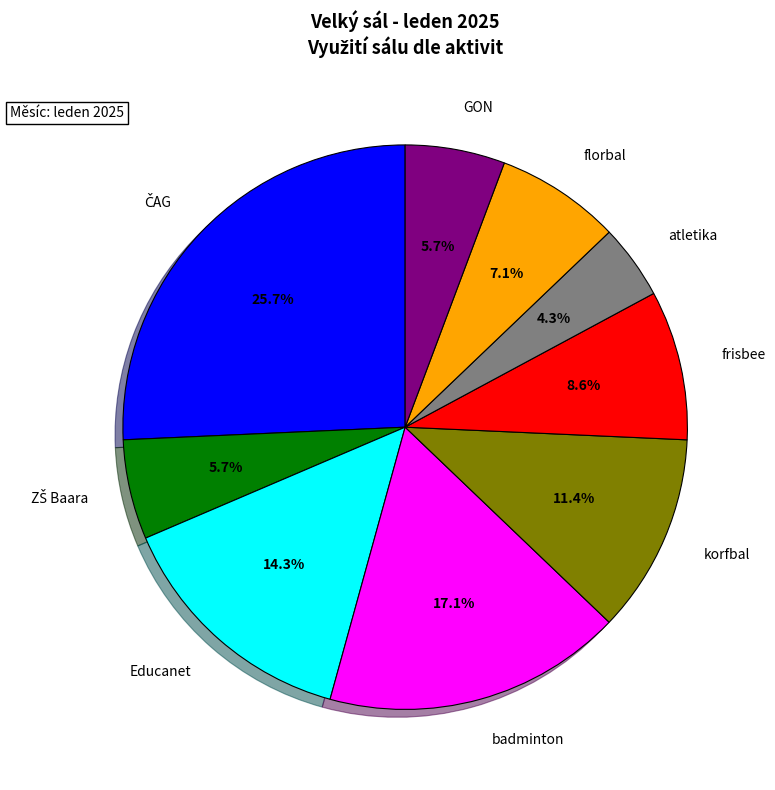

To the nearest percent, what is the difference between the largest and smallest slice percentages?

21%